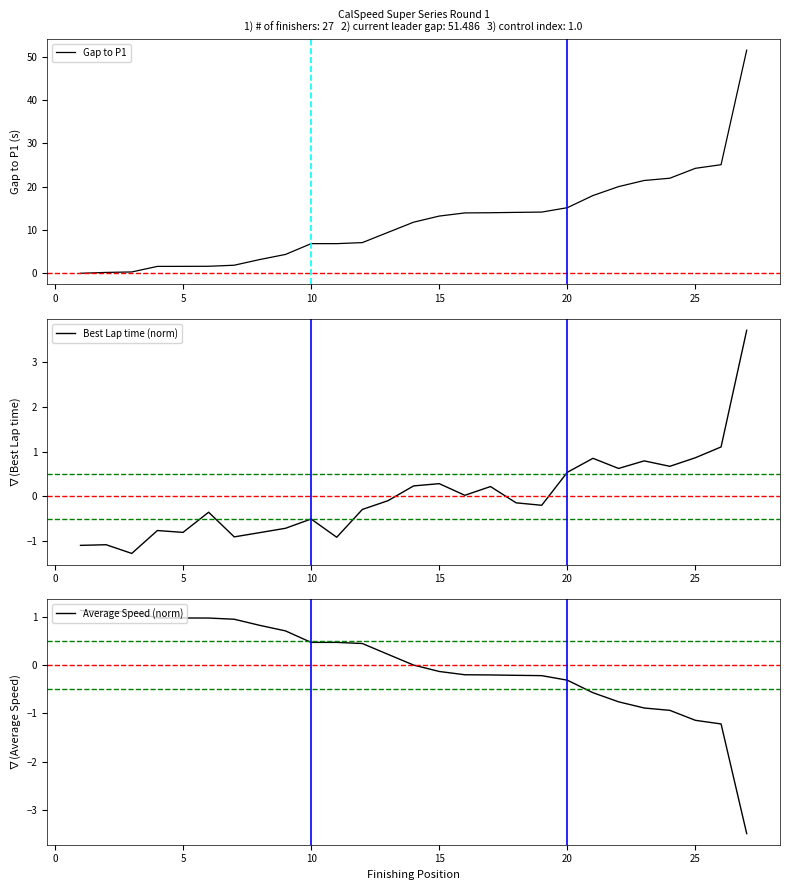

Is the value of Best Lap time (norm) at 12 greater than the value of Gap to P1 at 19?

No